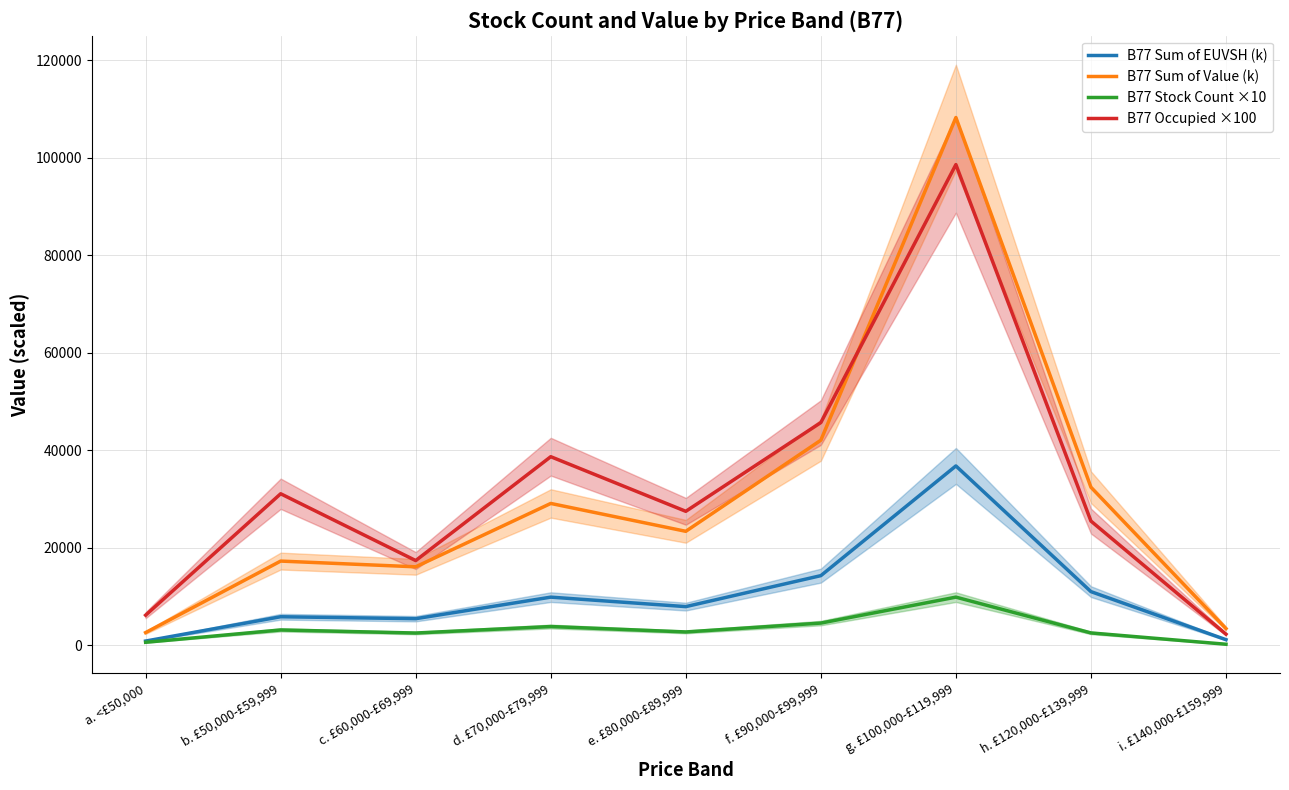

Reading left to right, what are all the values shown in this chart?

B77 Sum of EUVSH (k): 894.0	5879.8	5479.6	9898.6	7955.5	14307.7	36806.4	11030.6	1175.7
B77 Sum of Value (k): 2629.5	17293.5	16116.5	29113.5	23398.5	42081.5	108254.0	32443.0	3458.0
B77 Stock Count ×10: 640.0	3170.0	2540.0	3870.0	2760.0	4580.0	9900.0	2560.0	240.0
B77 Occupied ×100: 6200.0	31100.0	17400.0	38700.0	27500.0	45700.0	98600.0	25500.0	2300.0